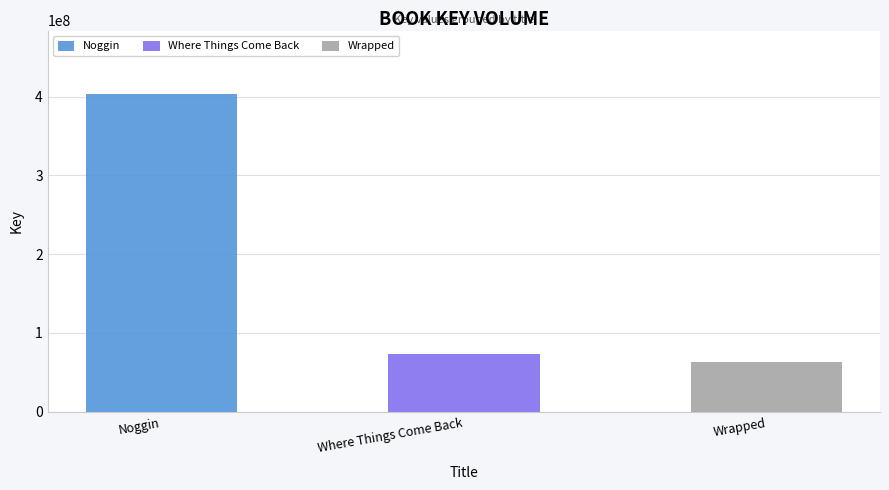

Reading right to left, list the values for the Noggin series.

Wrapped=0	Where Things Come Back=0	Noggin=403385077